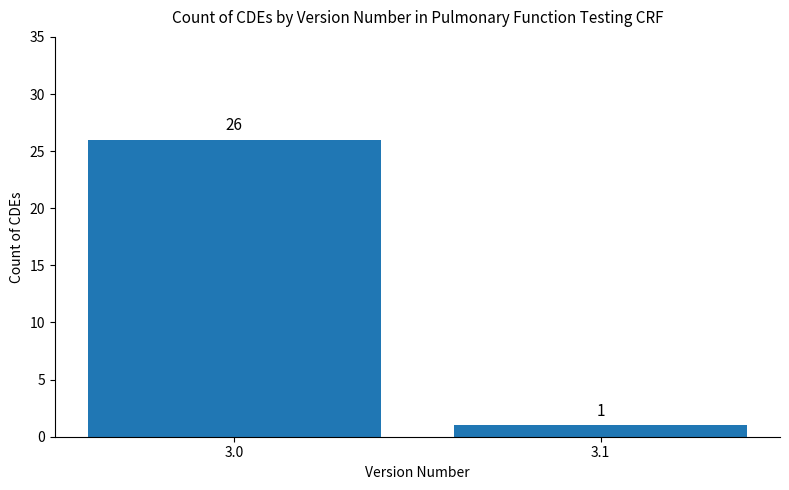

What value does the data have at 3.0, to the nearest 10?

30